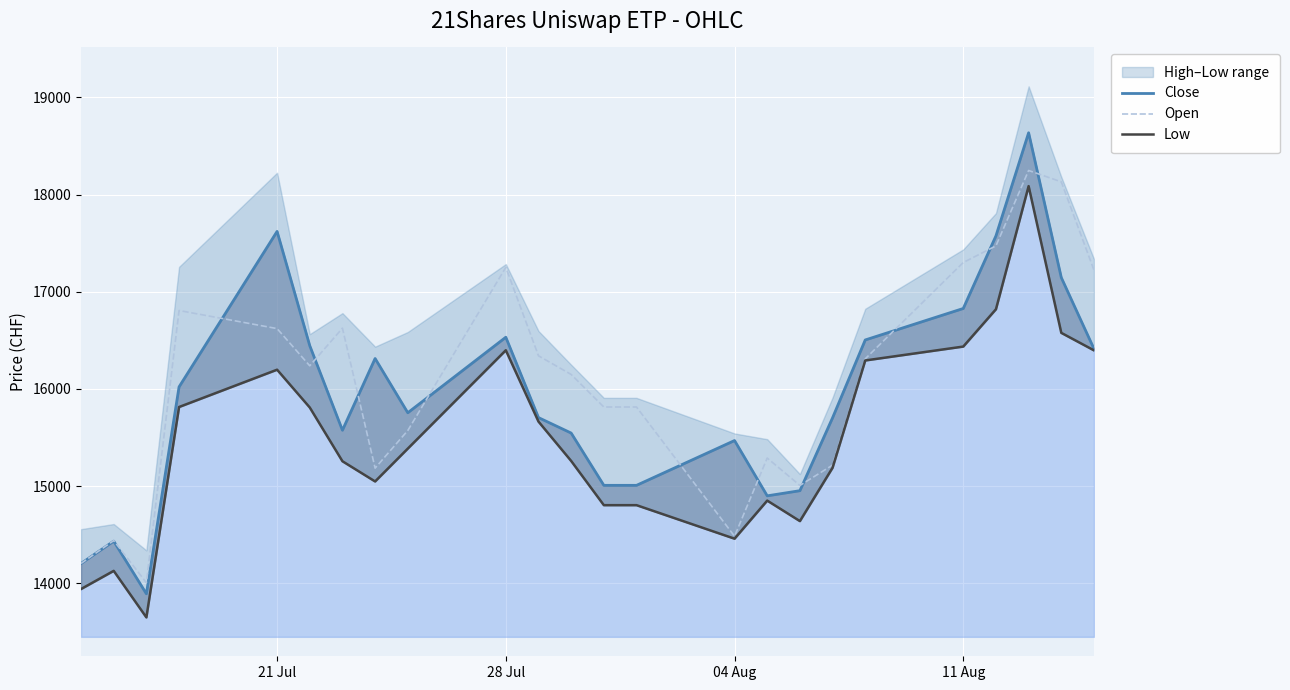

True or false: Close has more than 1 points higher than both neighbors.

True